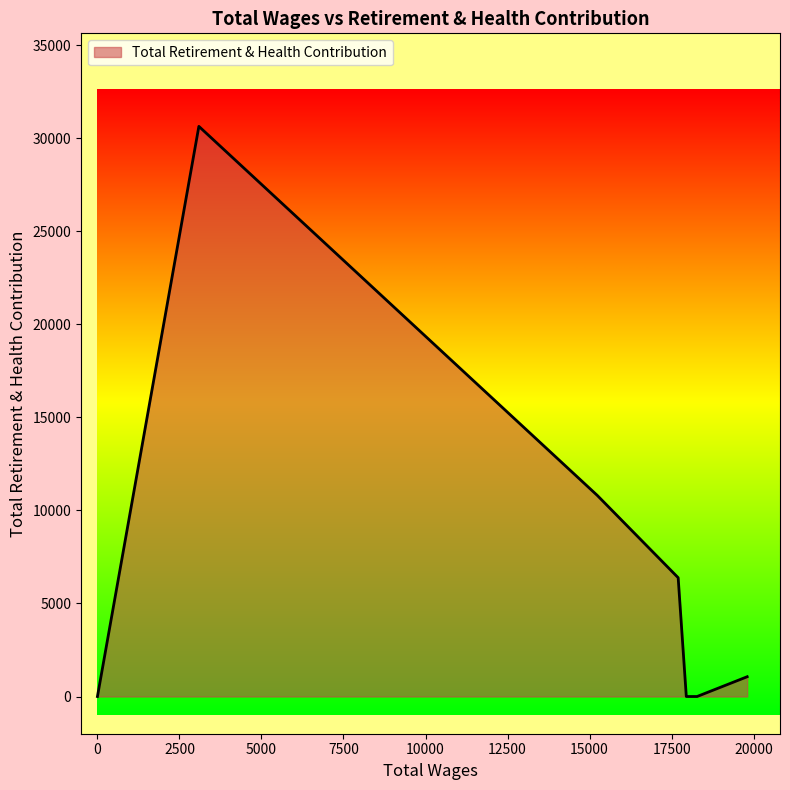

Count the number of categories in the chart.

8